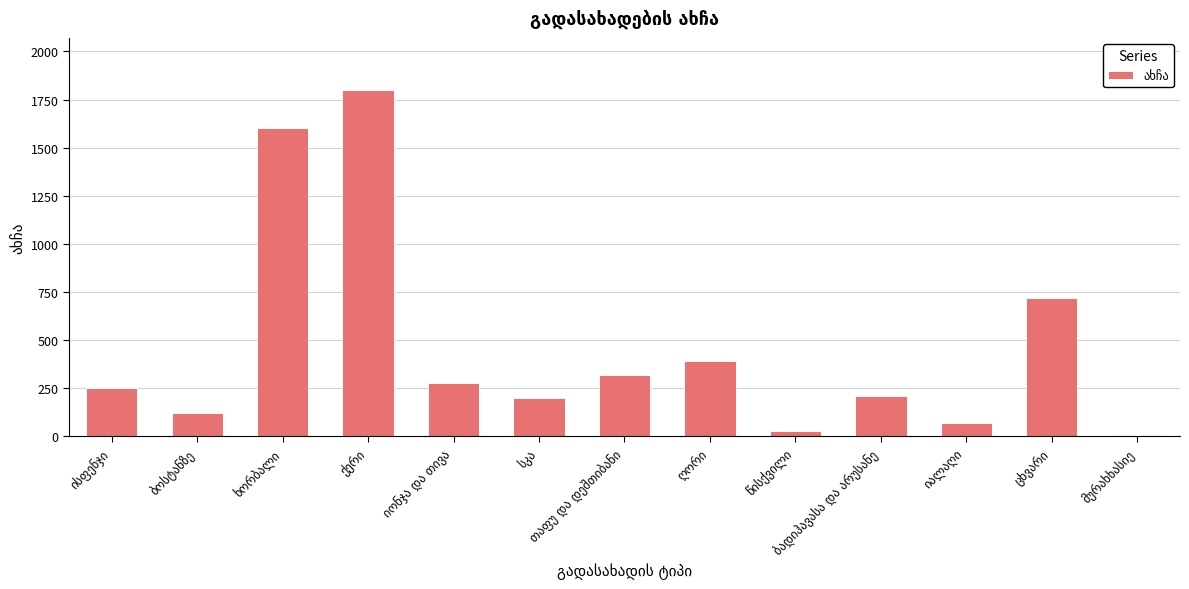

Count the number of categories in the chart.

13